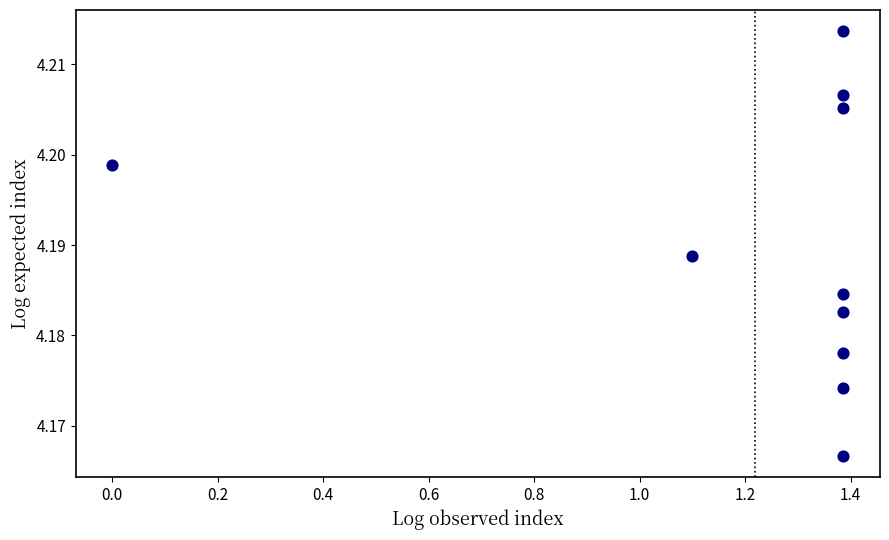

What is the range of X values (max minus min)?

1.4